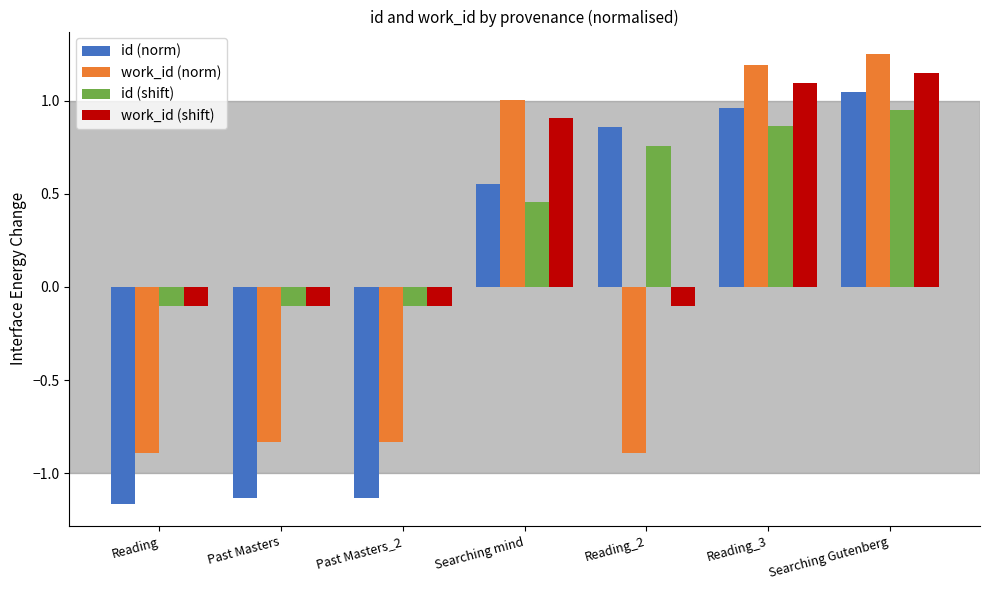

The value of id (norm) at Past Masters is -0.8. True or false?

False